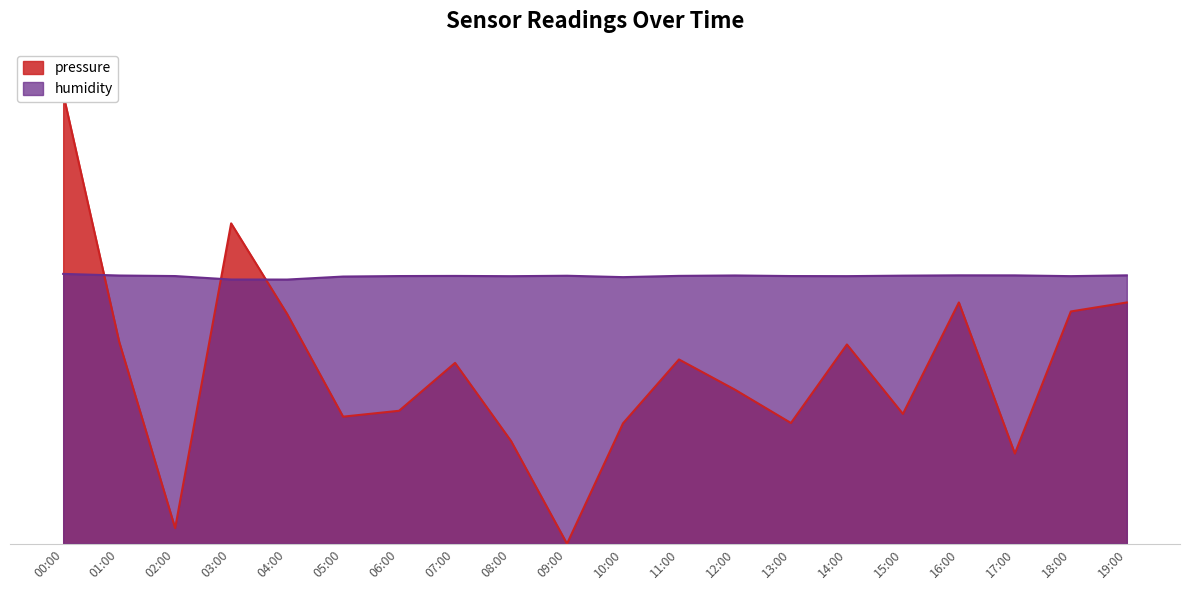

Which series ends up on top after the final intersection of humidity and pressure?

humidity